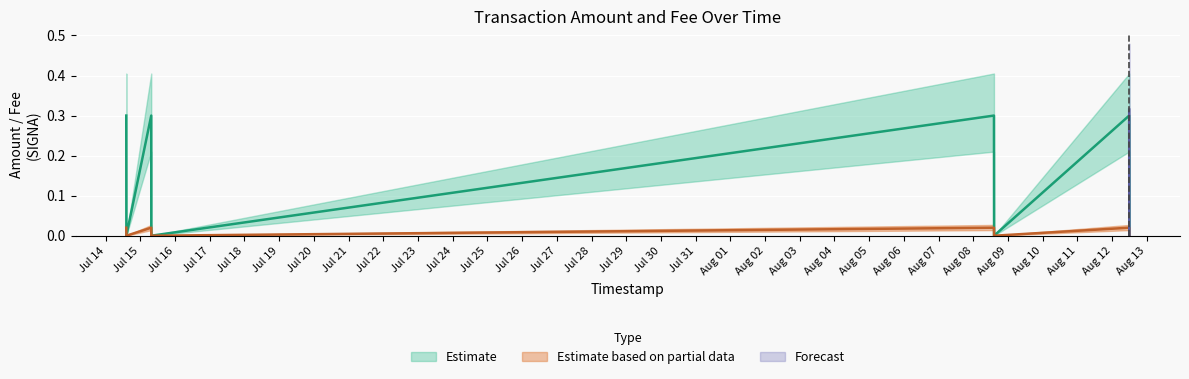

What is the average value of the Amount series?

0.1